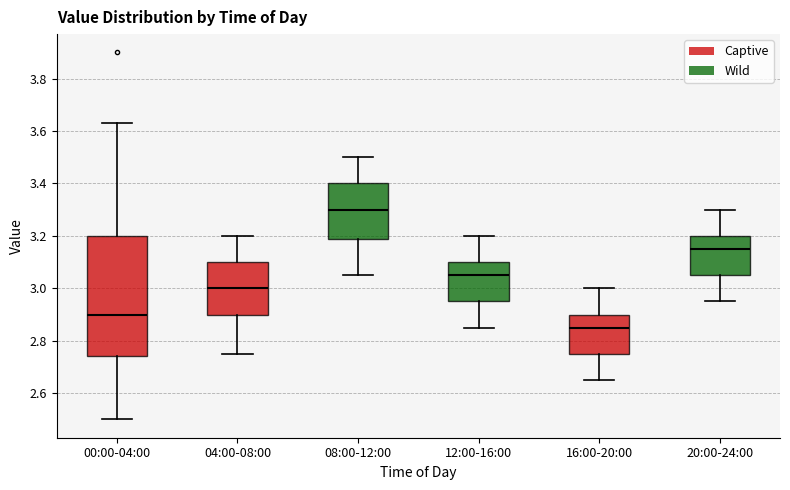

Reading left to right, transcribe this box plot: for each box, give where its median line is, the range the box spans, and where its two whiskers end, as read against the y-axis. The values are not printed on the chart, so give them approximately, as read against the axis.

00:00-04:00: median 2.90, box 2.74 to 3.20, whiskers 2.50 to 3.64
04:00-08:00: median 3.00, box 2.90 to 3.10, whiskers 2.76 to 3.20
08:00-12:00: median 3.30, box 3.18 to 3.40, whiskers 3.06 to 3.50
12:00-16:00: median 3.06, box 2.96 to 3.10, whiskers 2.86 to 3.20
16:00-20:00: median 2.86, box 2.76 to 2.90, whiskers 2.66 to 3.00
20:00-24:00: median 3.16, box 3.06 to 3.20, whiskers 2.96 to 3.30